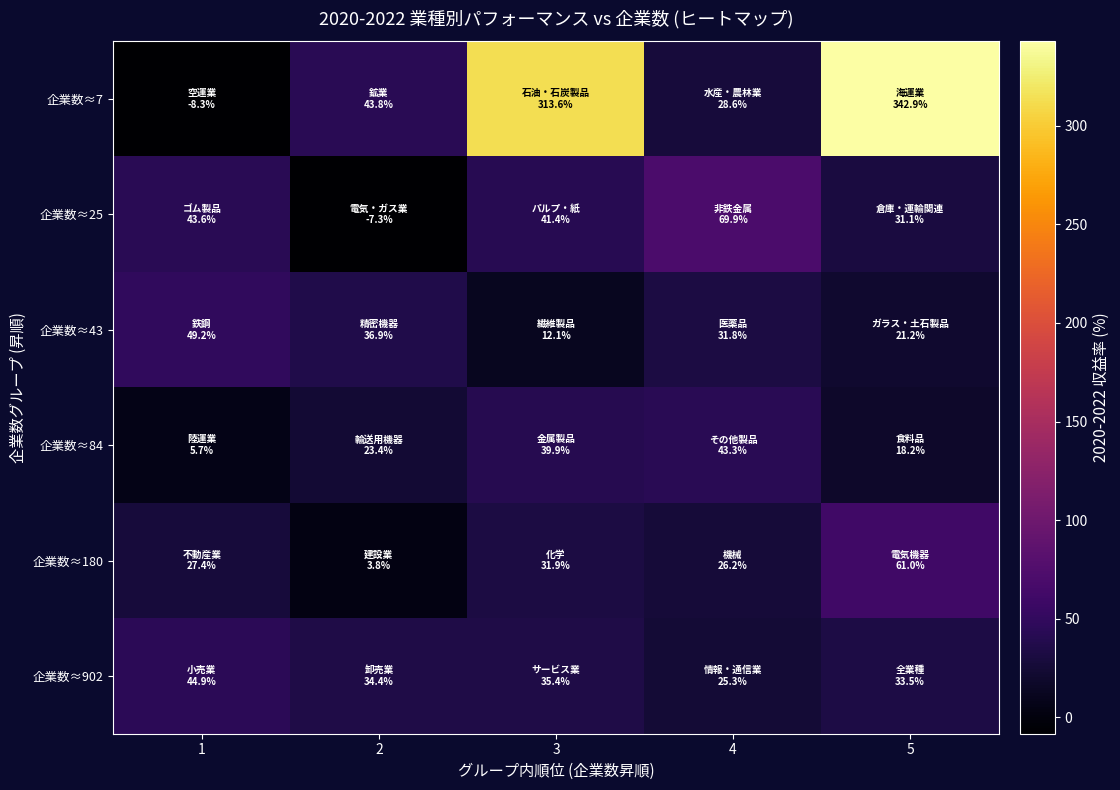

Between 1 and 2, which is larger?

2